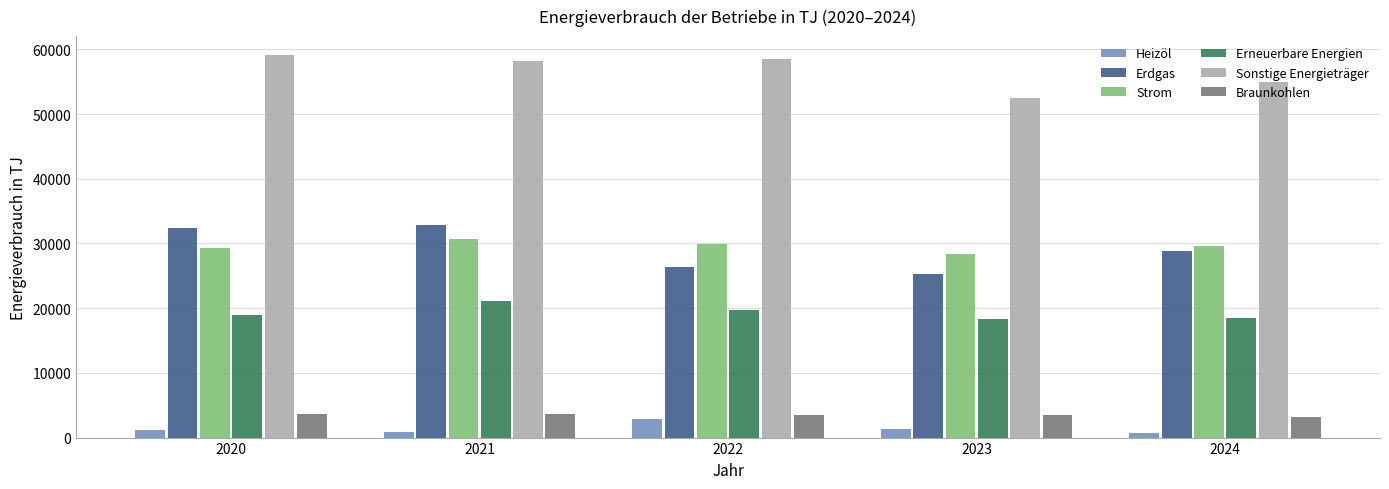

What is the difference between the second highest and second lowest values in the Erdgas series?

5976